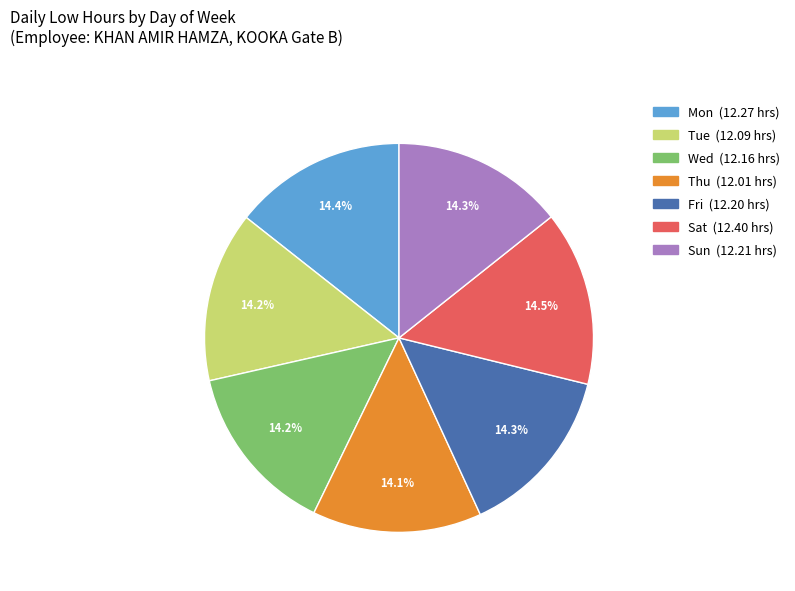

Does Tue represent more than half of the total?

No